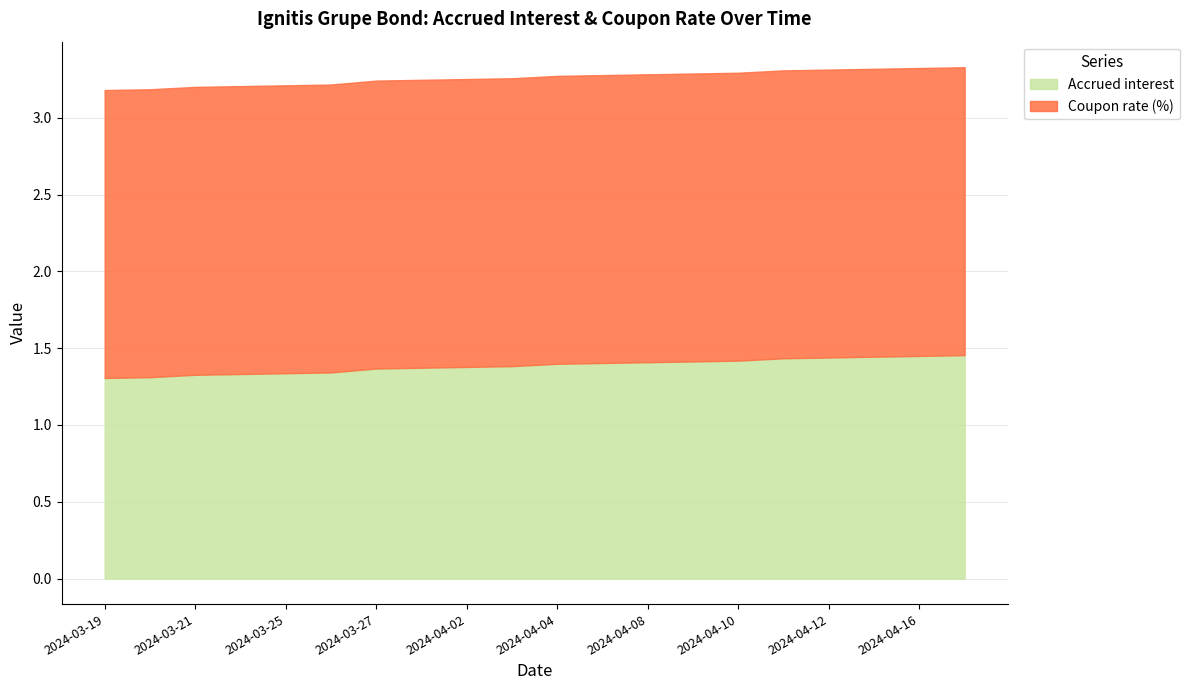

True or false: Coupon rate (%) has a value of 1.9 at 2024-04-17.

True